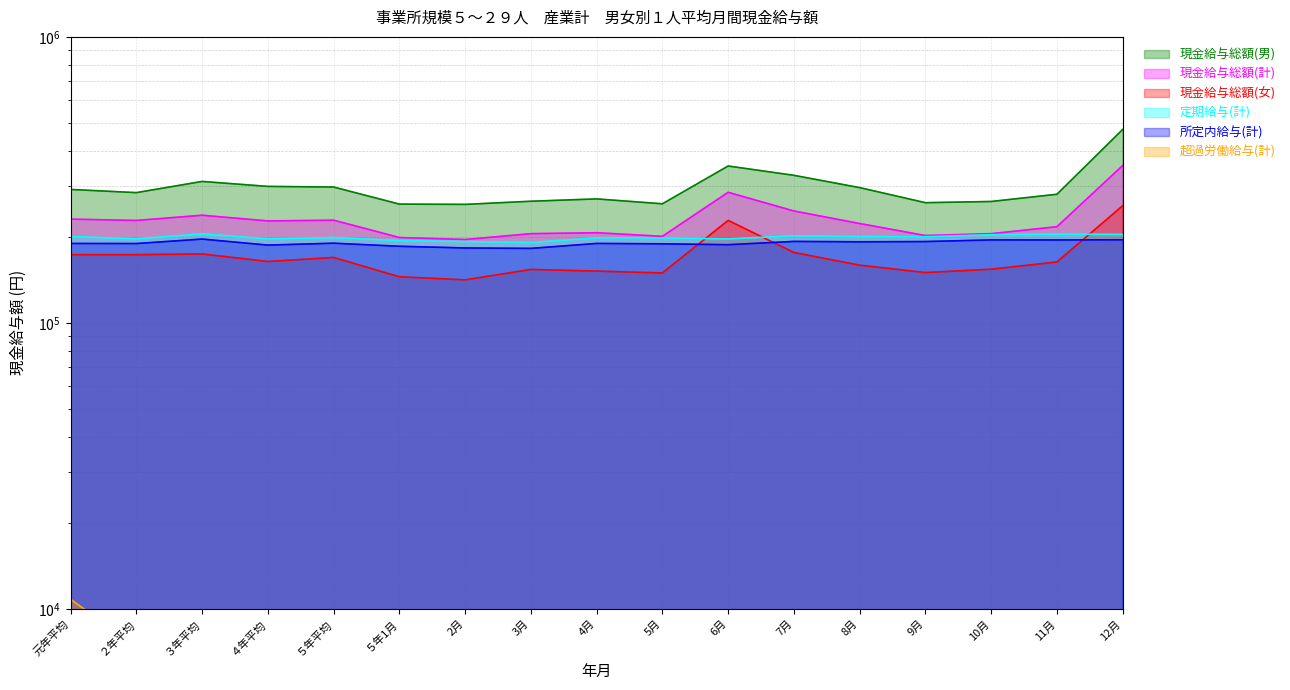

Does the chart display data point markers on the line(s)?

No